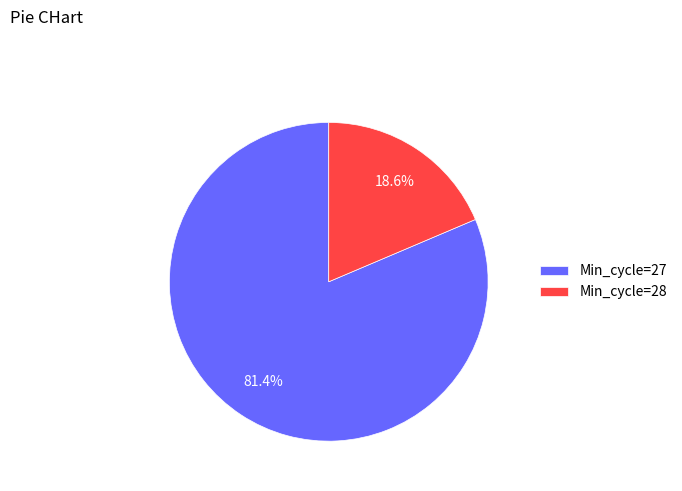

Which has a higher value, Min_cycle=27 or Min_cycle=28?

Min_cycle=27